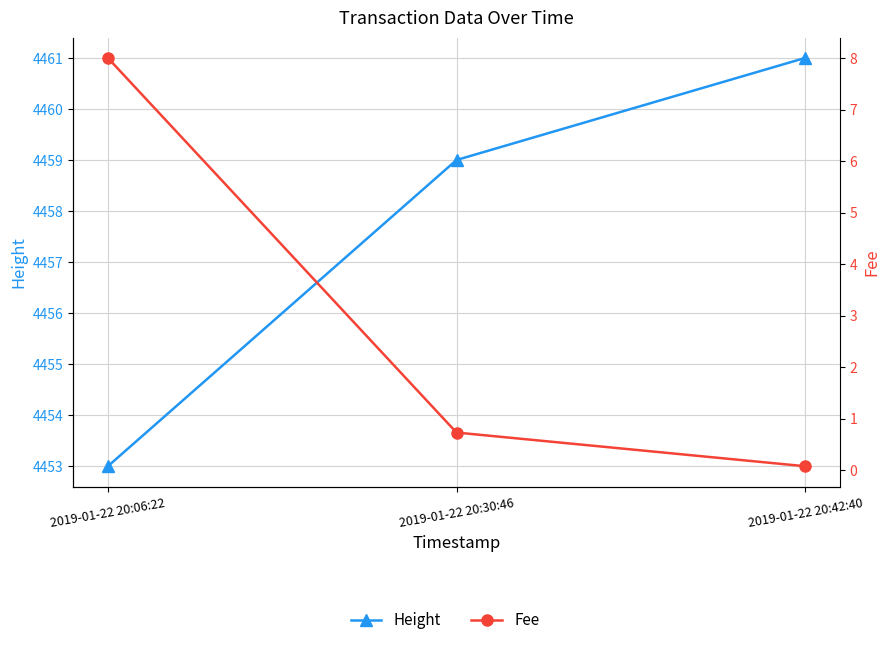

Reading left to right, extract all data points from this chart.

Height: 2019-01-22 20:06:22=4453.0	2019-01-22 20:30:46=4459.0	2019-01-22 20:42:40=4461.0
Fee: 2019-01-22 20:06:22=8.0	2019-01-22 20:30:46=0.7	2019-01-22 20:42:40=0.1